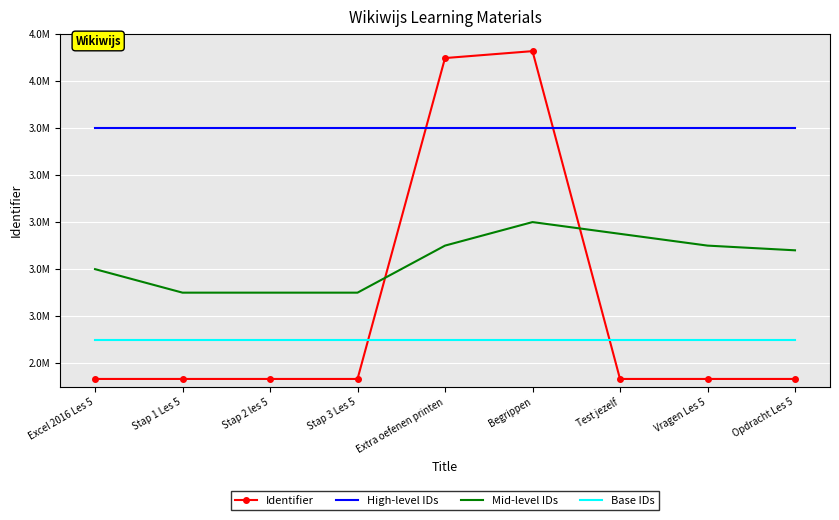

What is the total value across all series at Extra oefenen printen?

14097251